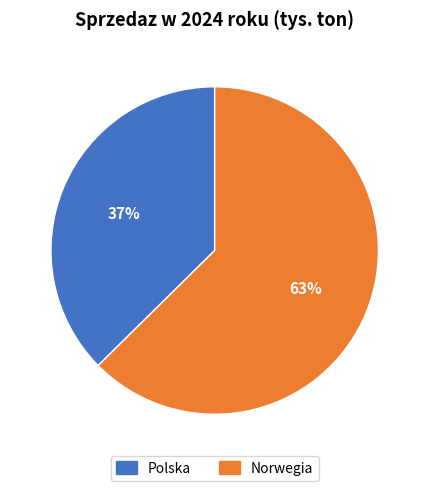

Which slice is the smallest?

Polska